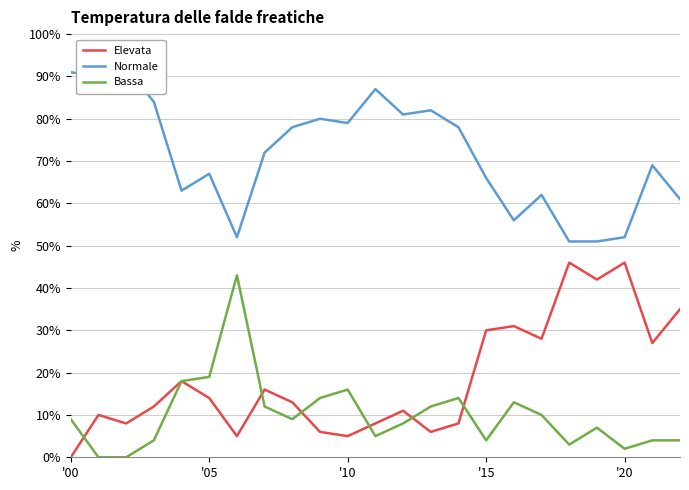

What is the highest value of the Elevata series?

46